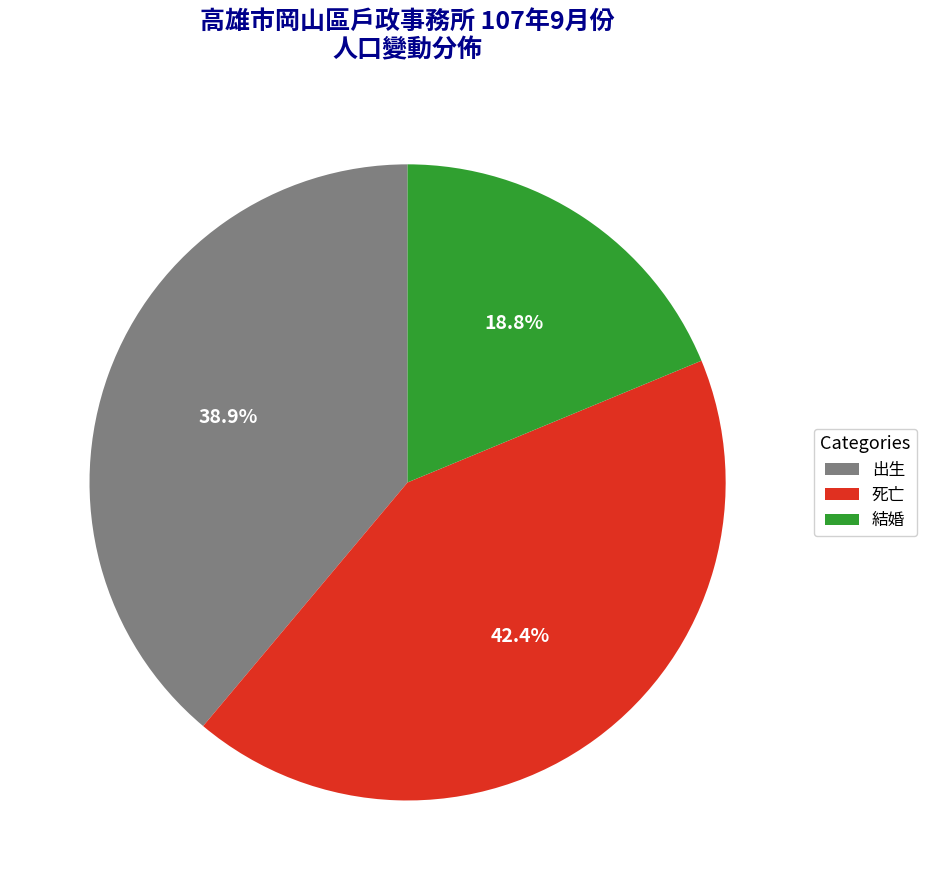

The 出生 slice represents 39% of the pie. True or false?

True